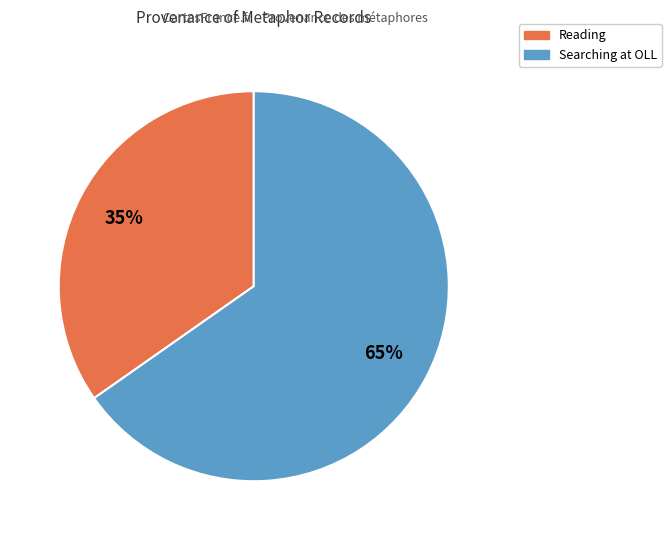

Is there any slice that represents more than half of the pie?

Yes